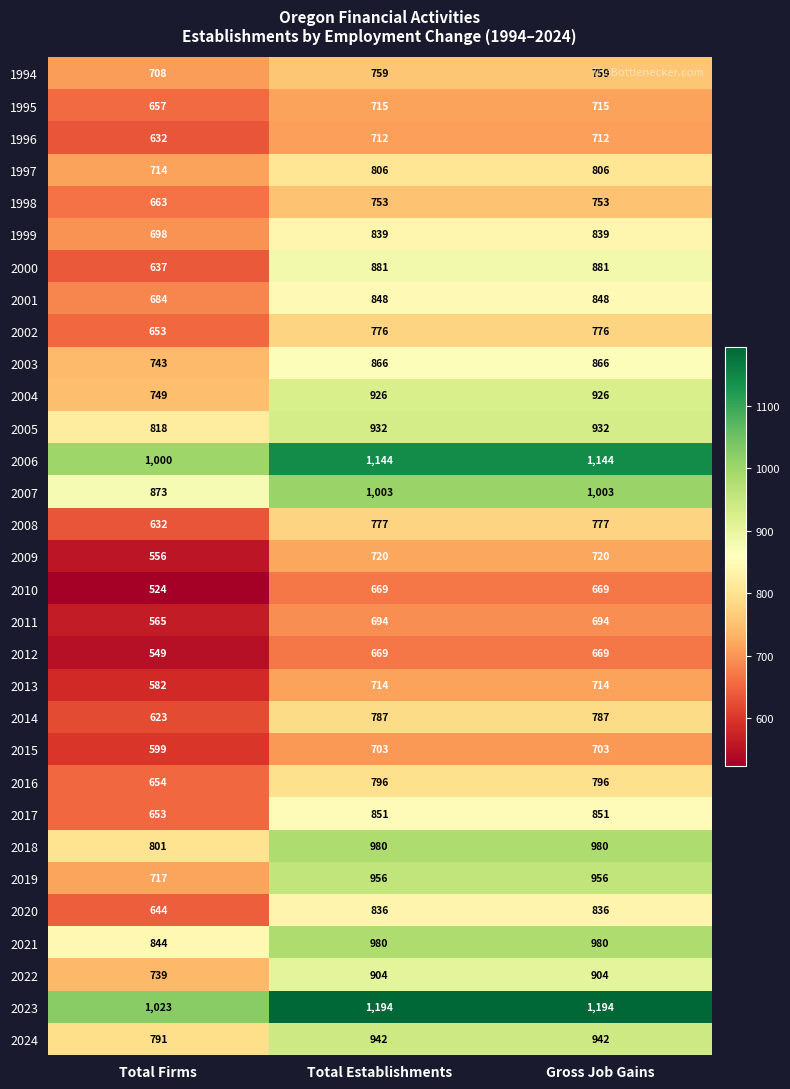

Read the 2011 value at Gross Job Gains, to the nearest 10.

690